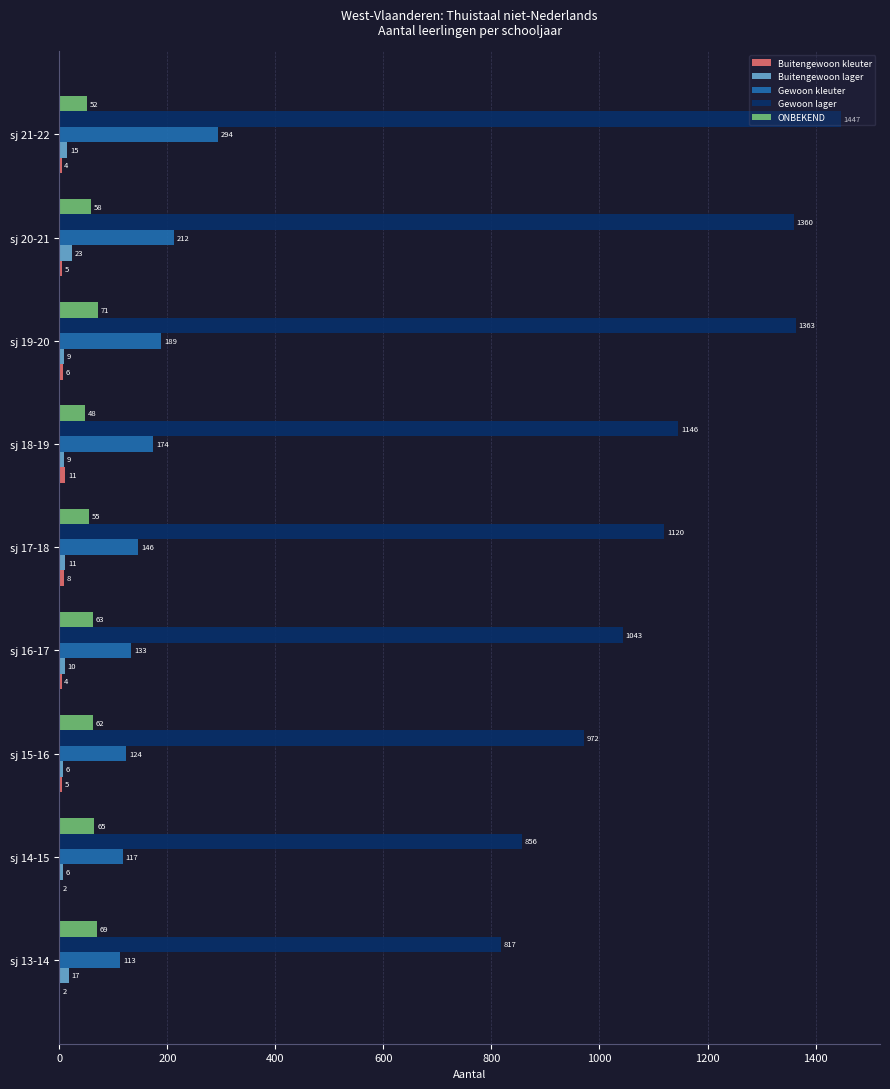

What is the average value of the Gewoon lager series?

1125